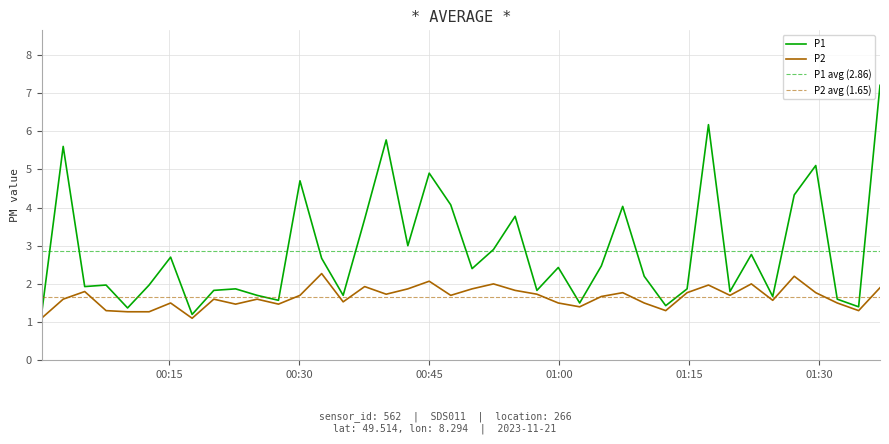

What is the minimum value shown in the chart?

1.1